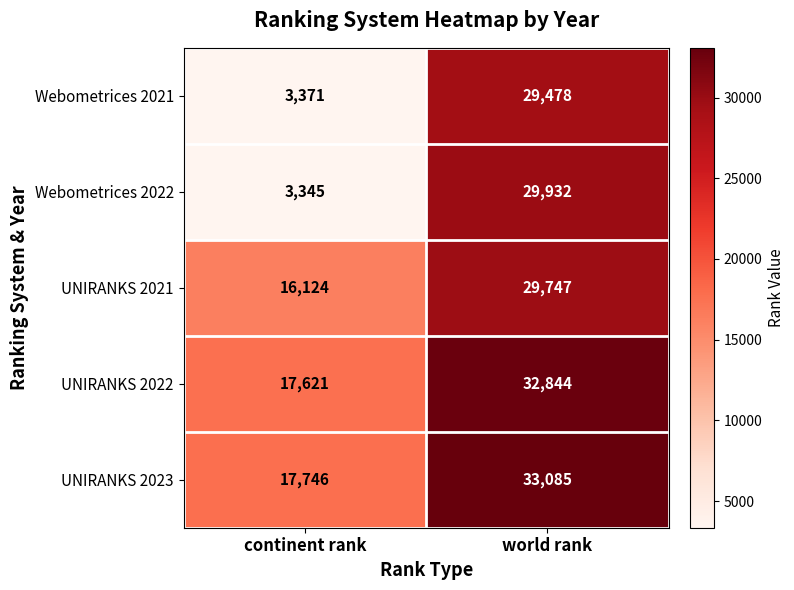

True or false: Webometrices 2022 has a value of 29932 at world rank.

True